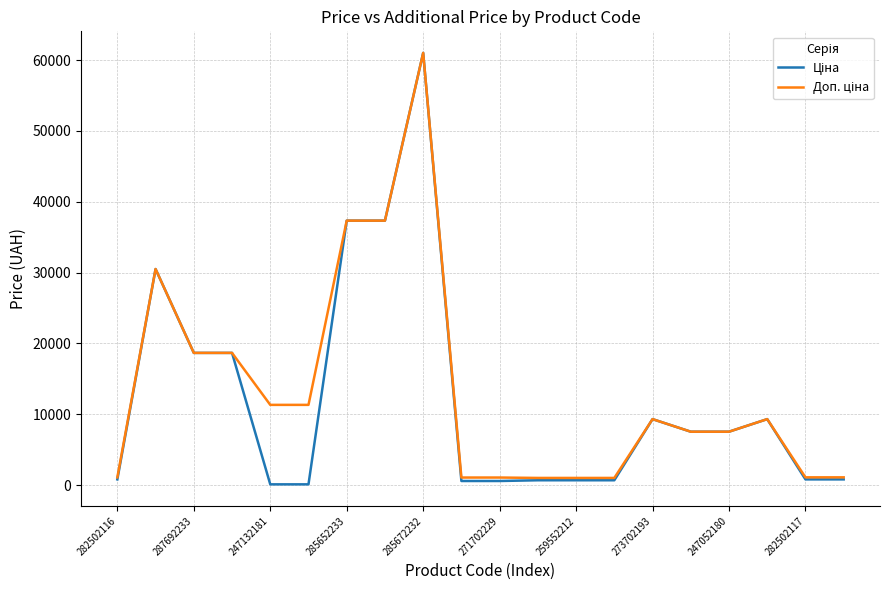

How many categories are shown in the chart?

20